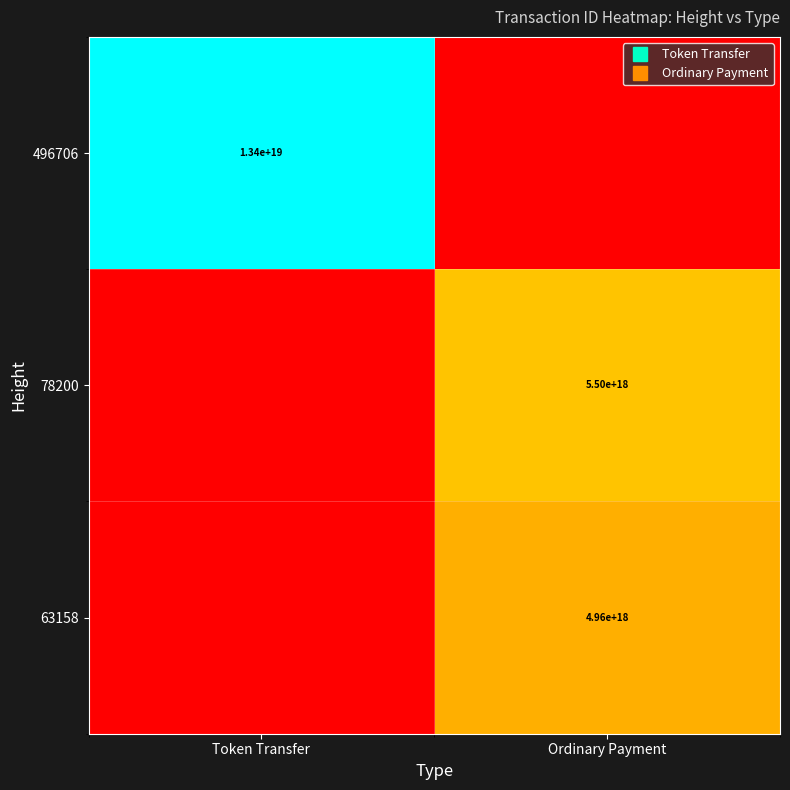

Where is 63158 nearest to the value 0?

Token Transfer